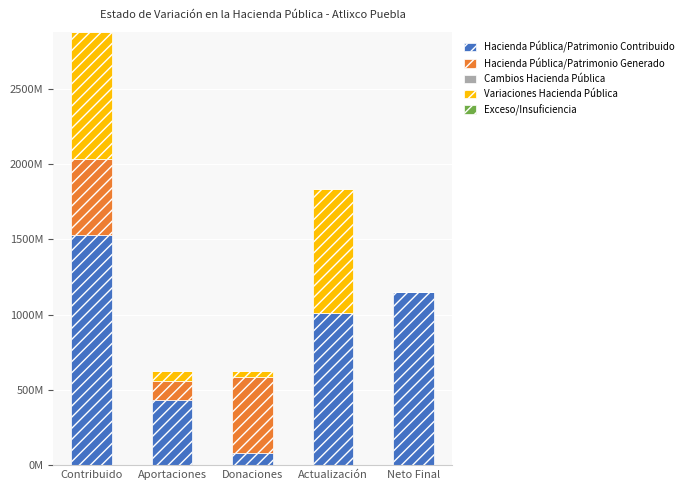

At which label does Hacienda Pública/Patrimonio Contribuido reach its peak?

Contribuido